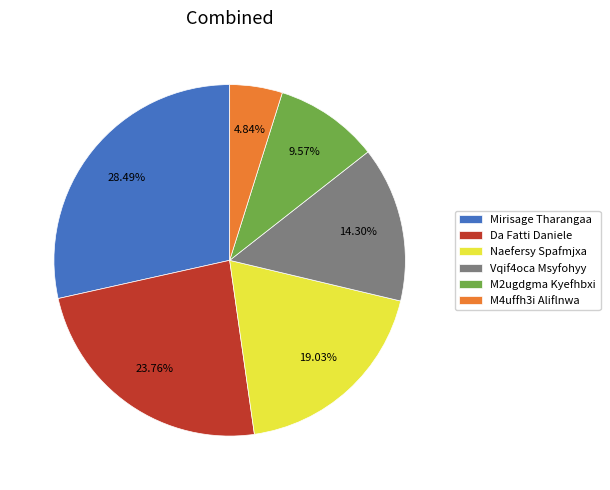

What is the smallest slice in the pie chart?

M4uffh3i Aliflnwa